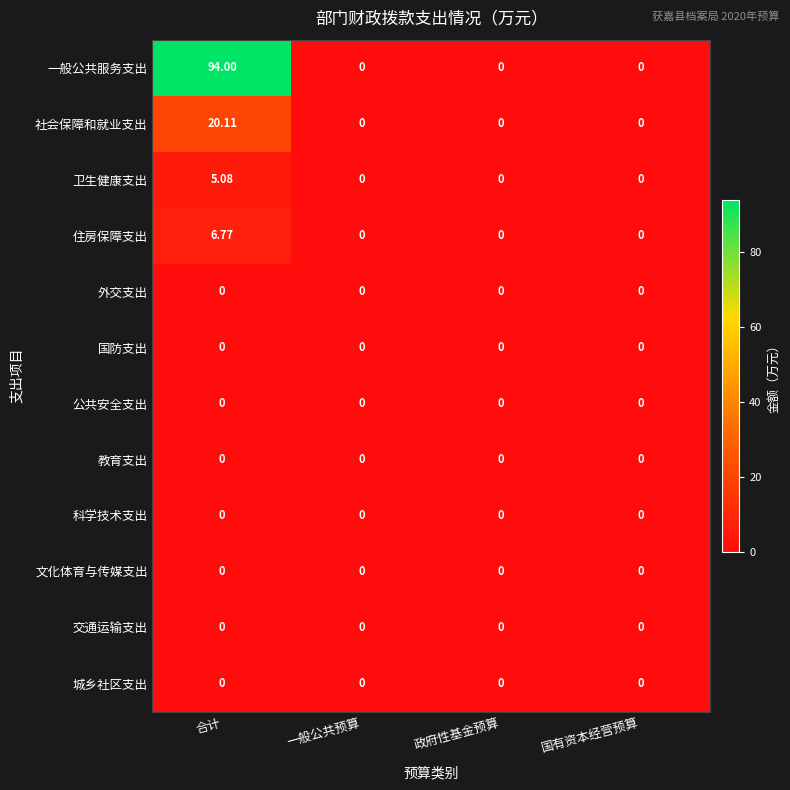

Which series has the largest range (max minus min)?

一般公共服务支出